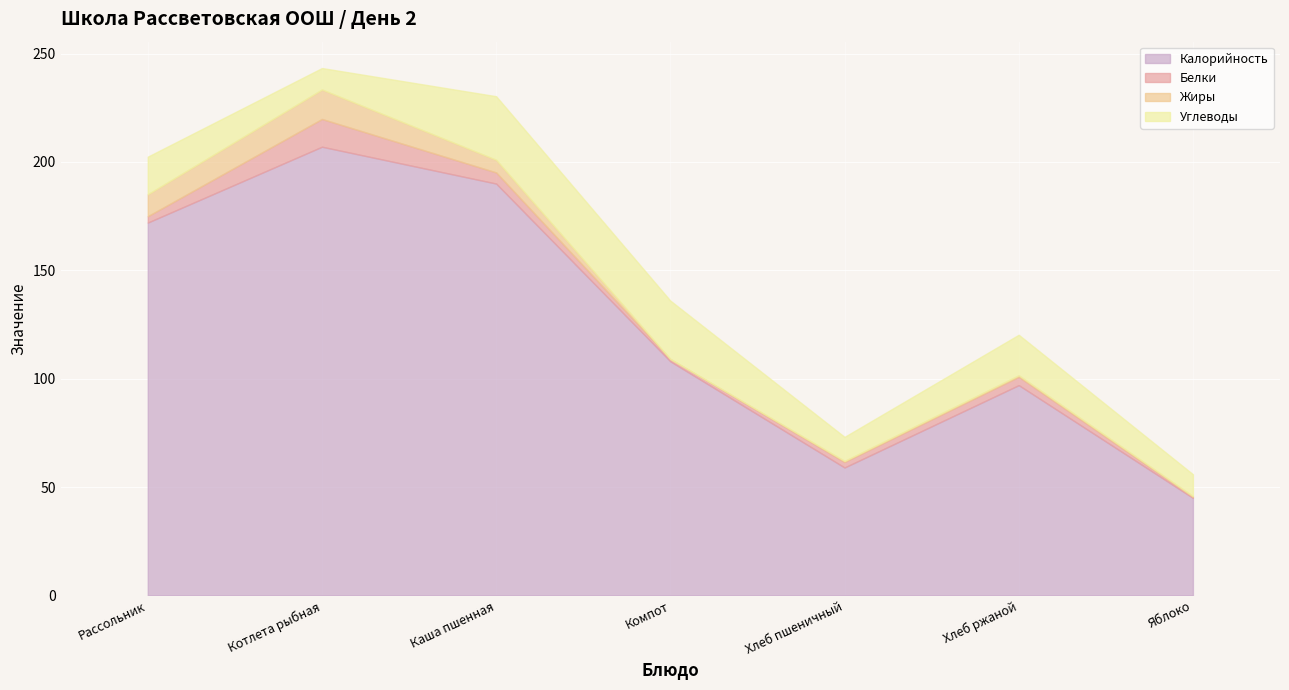

True or false: Углеводы and Калорийность intersect in this chart.

False